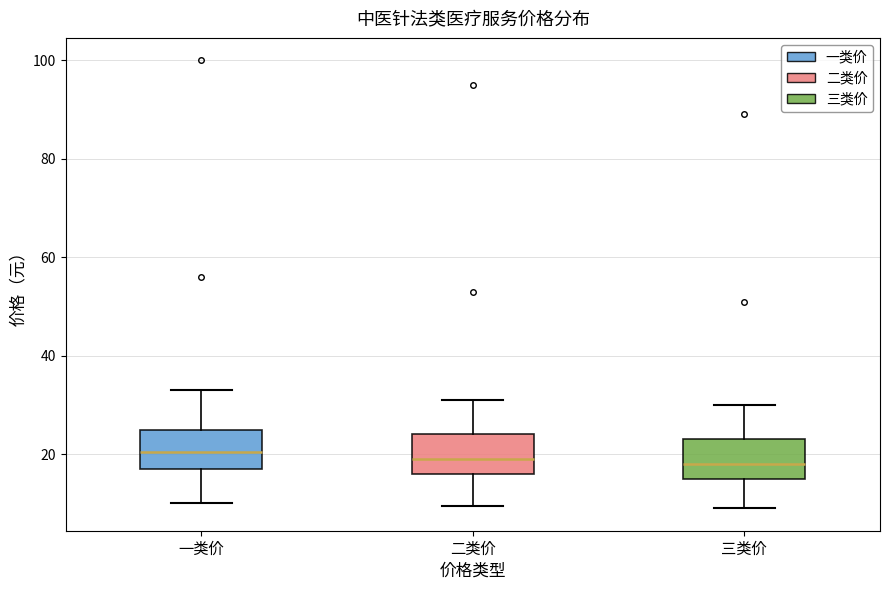

Where does the median line of the box for 二类价 sit on the y-axis? The values are not printed on the chart, so give them approximately, as read against the axis.

20